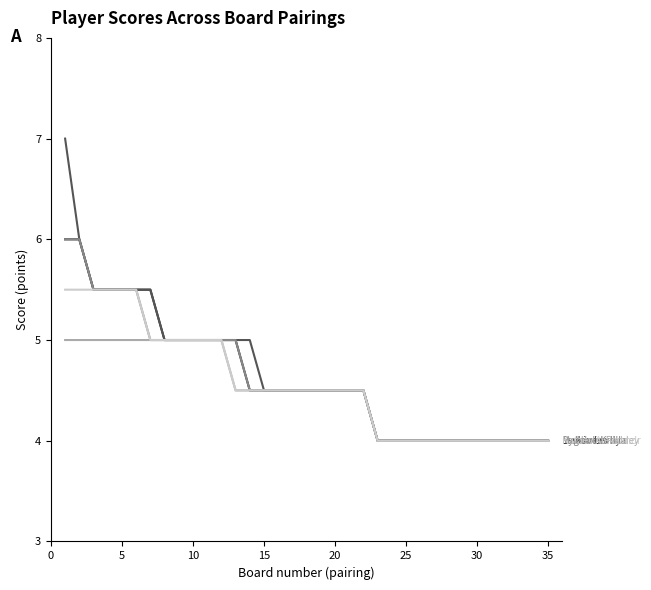

Is this an area chart (filled region under the line)?

No